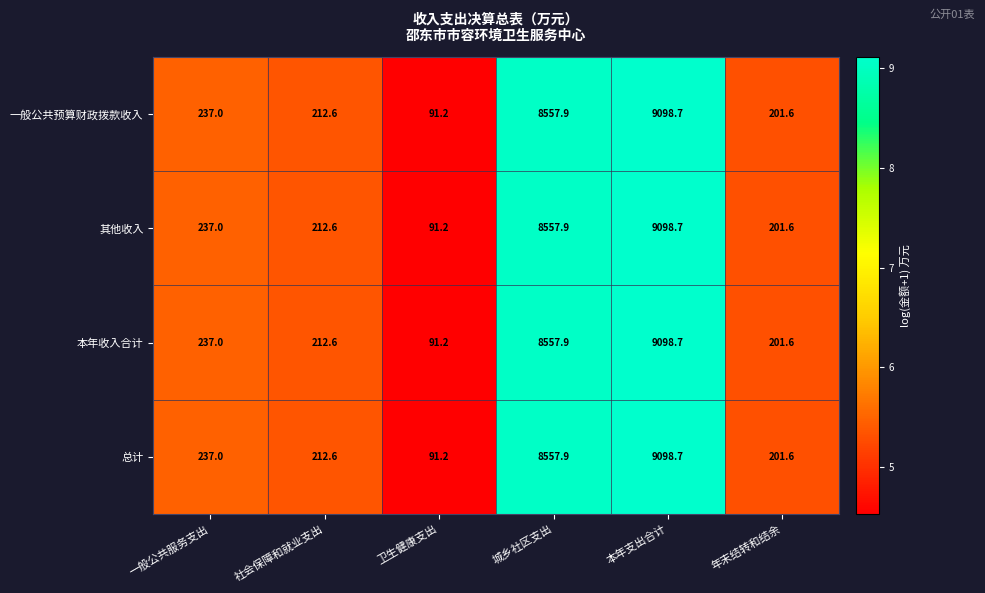

Which category has the highest value across all series?

本年支出合计